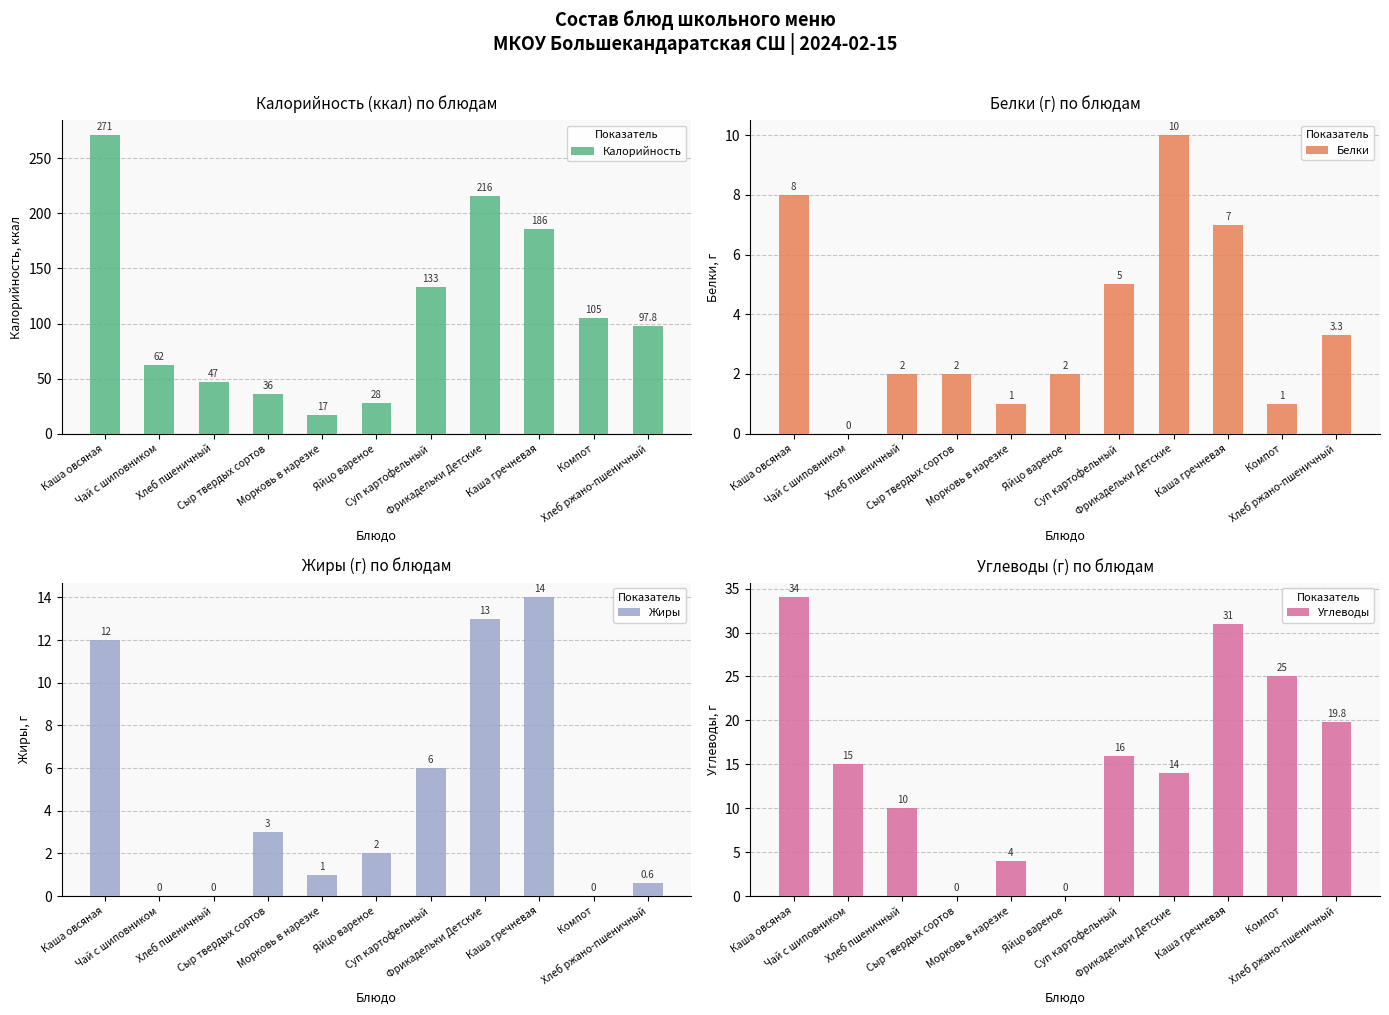

What is the difference between the maximum and minimum values in the Жиры series?

14.0